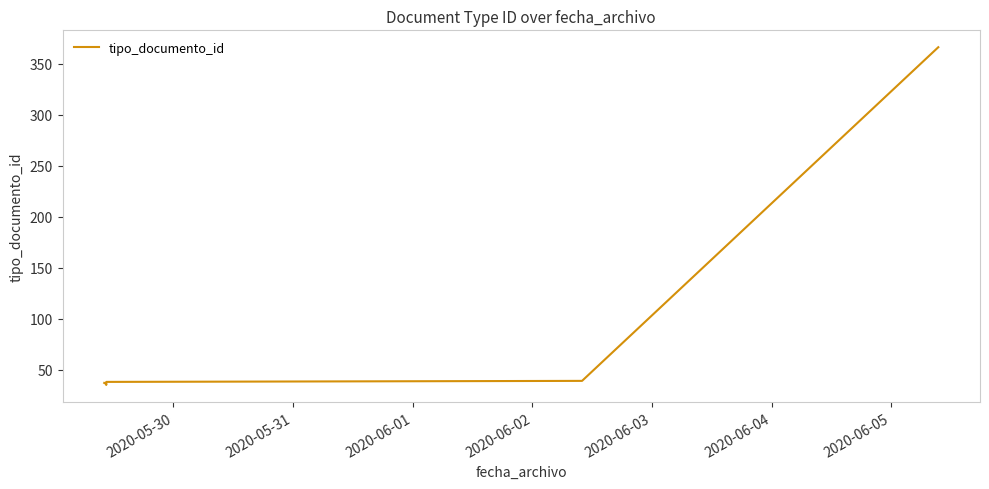

What is the maximum value shown in the chart?

366